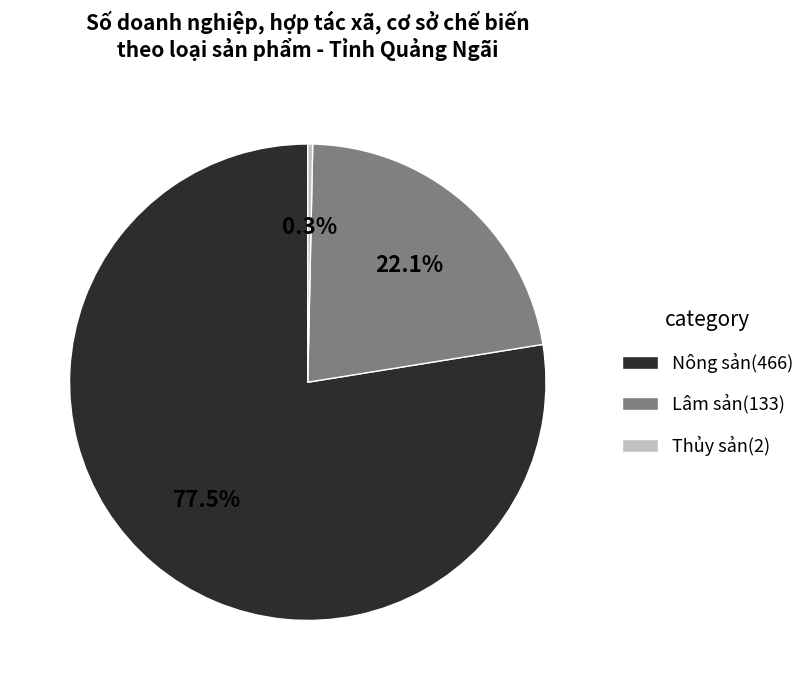

What is the majority slice?

Nông sản(466)